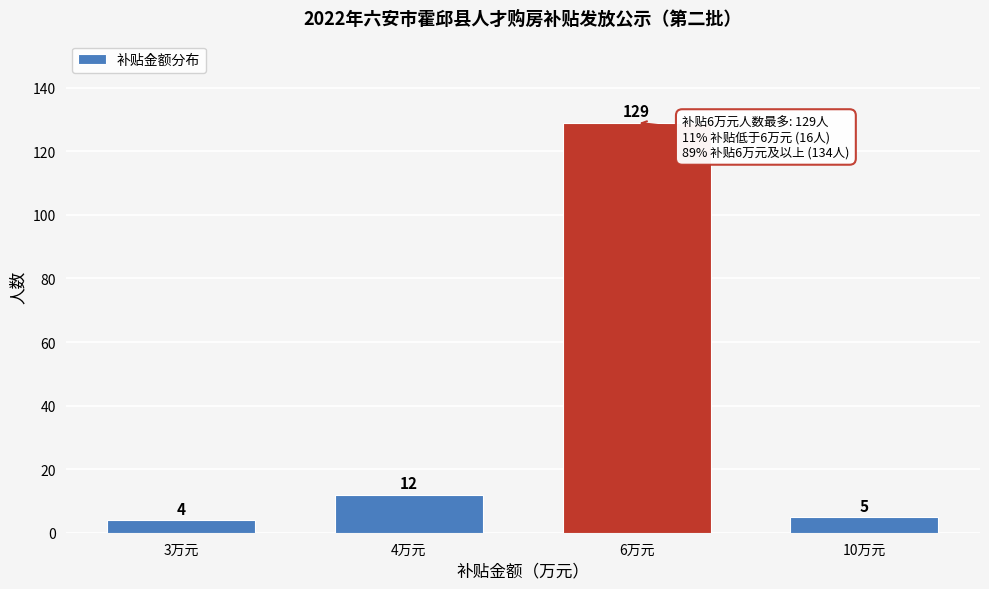

Reading right to left, extract all data points from this chart.

10万元=5	6万元=129	4万元=12	3万元=4